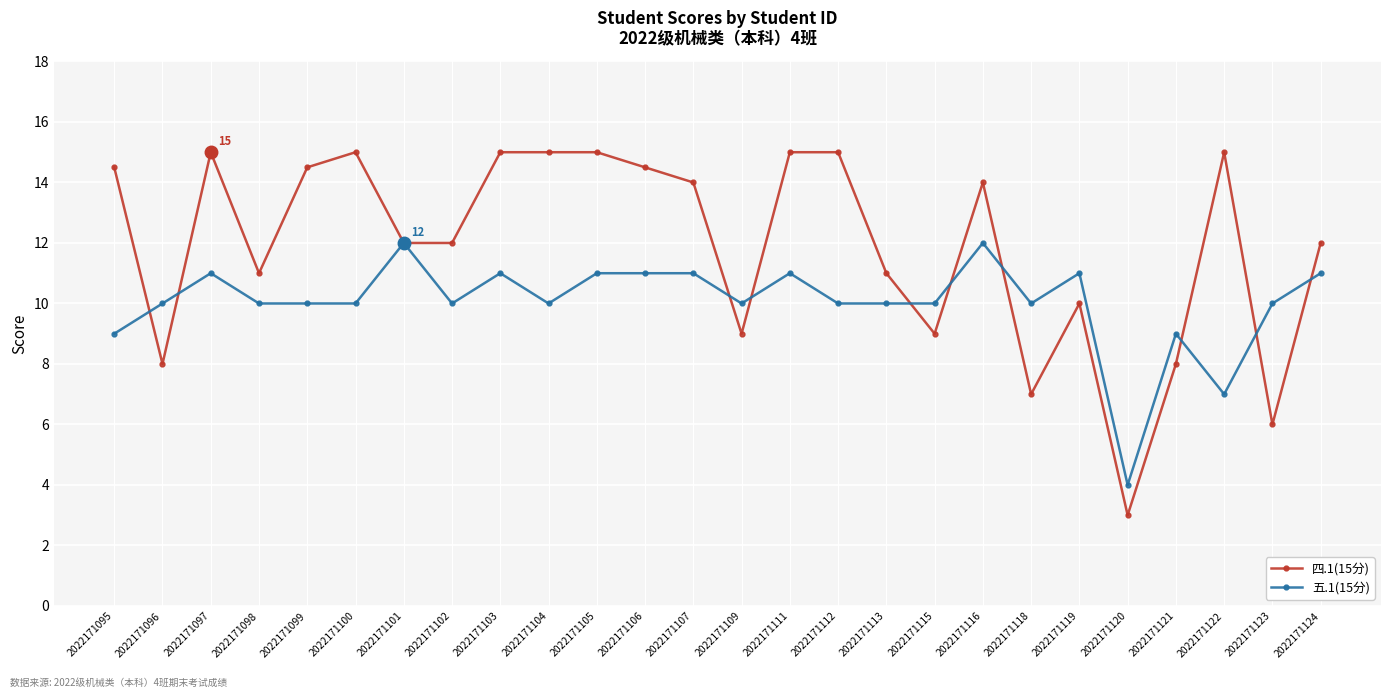

Which category has the lowest value in the 五.1(15分) series?

2022171120